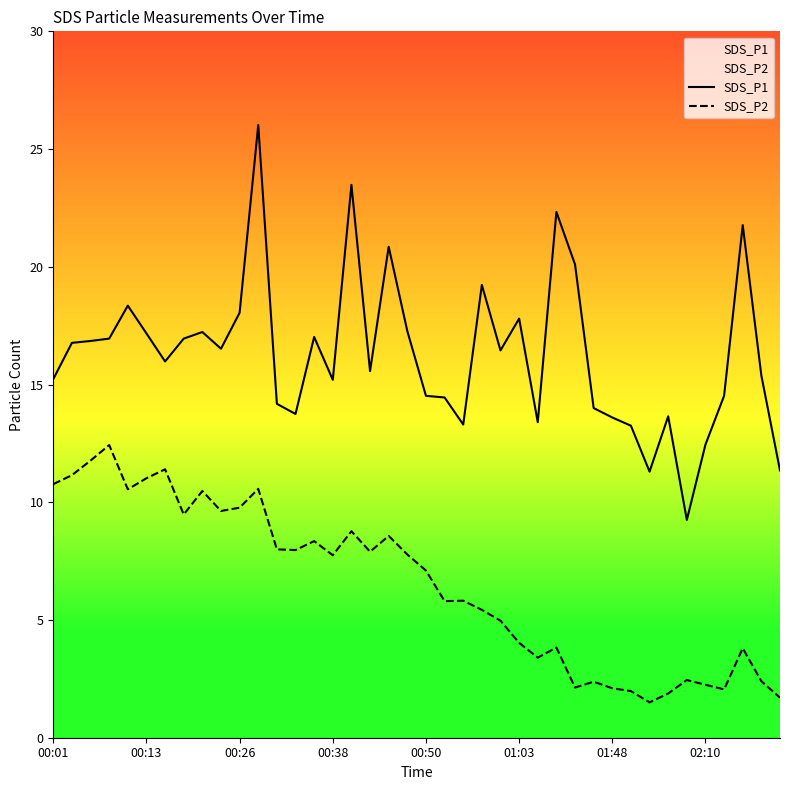

In SDS_P1, how many points are higher than both neighbors (excluding endpoints)?

11